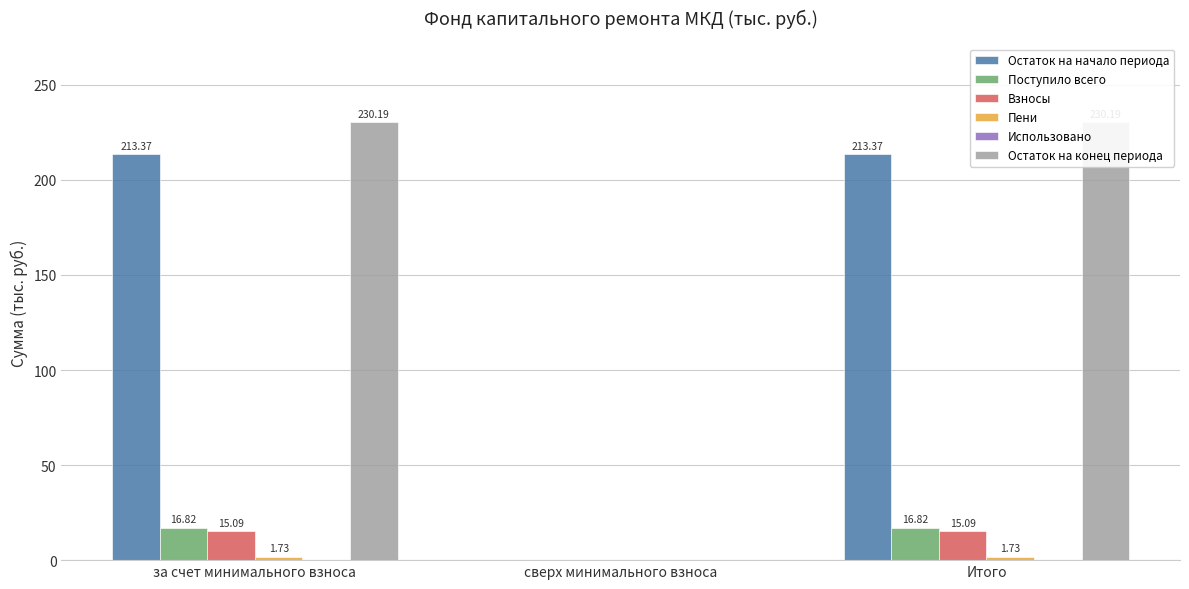

How many bars are there in total?

18